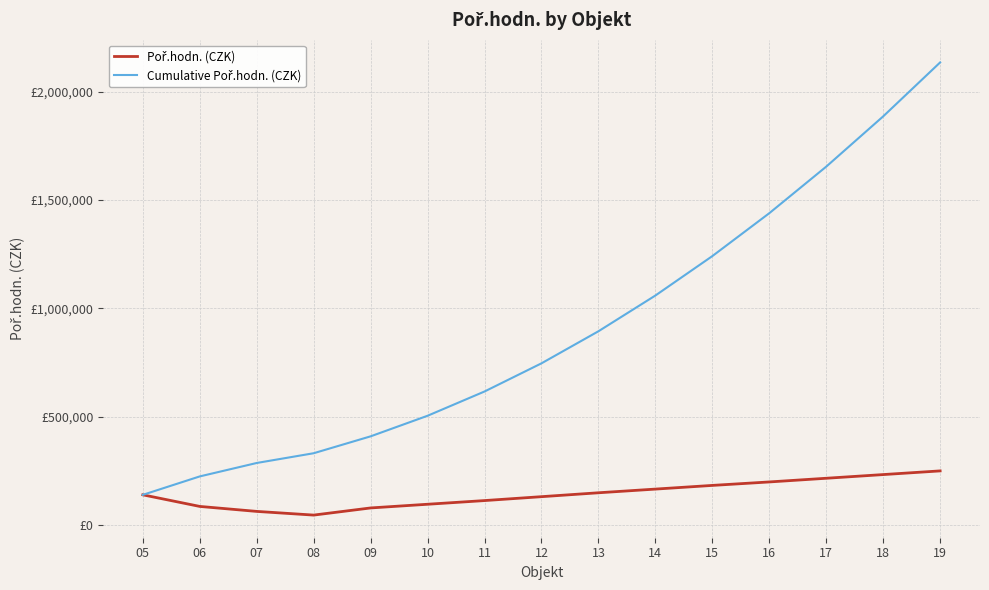

Does the chart display data point markers on the line(s)?

No